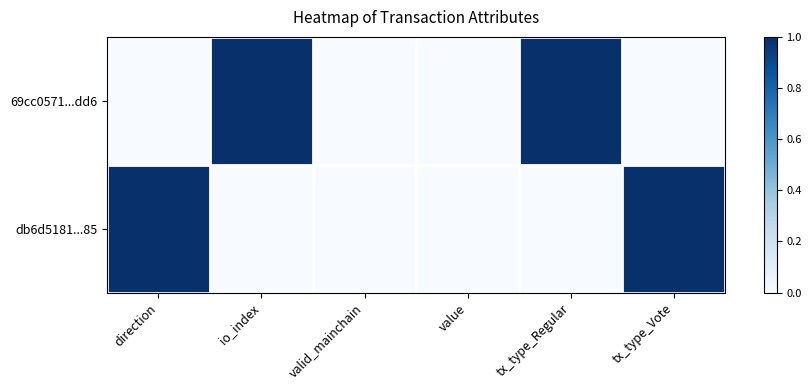

Reading right to left, what are all the values shown in this chart?

69cc0571...dd6: tx_type_Vote=0	tx_type_Regular=1	value=0	valid_mainchain=0	io_index=1	direction=0
db6d5181...85: tx_type_Vote=1	tx_type_Regular=0	value=0	valid_mainchain=0	io_index=0	direction=1